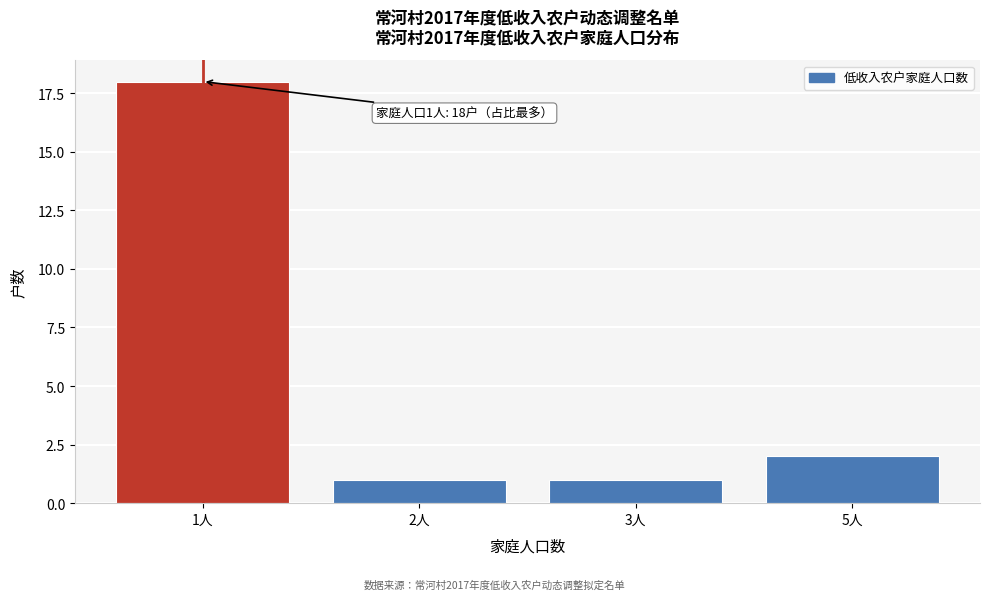

Reading left to right, extract all data points from this chart.

1人=18	2人=1	3人=1	5人=2